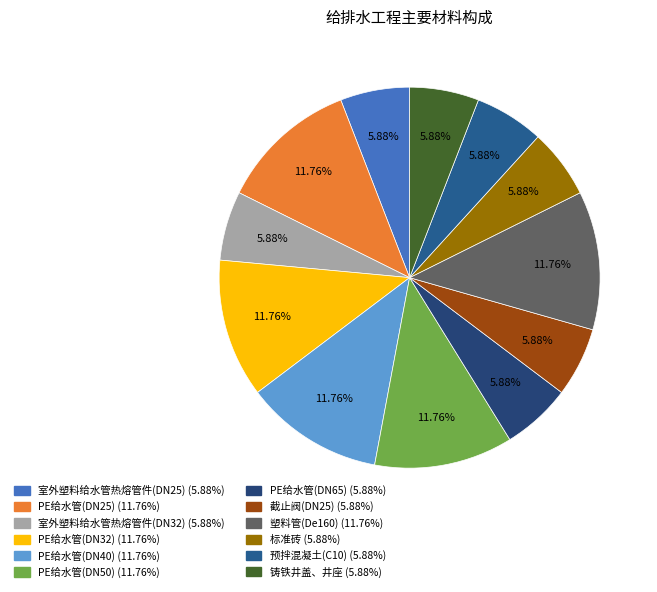

True or false: 预拌混凝土(C10) accounts for 6% of the total.

True